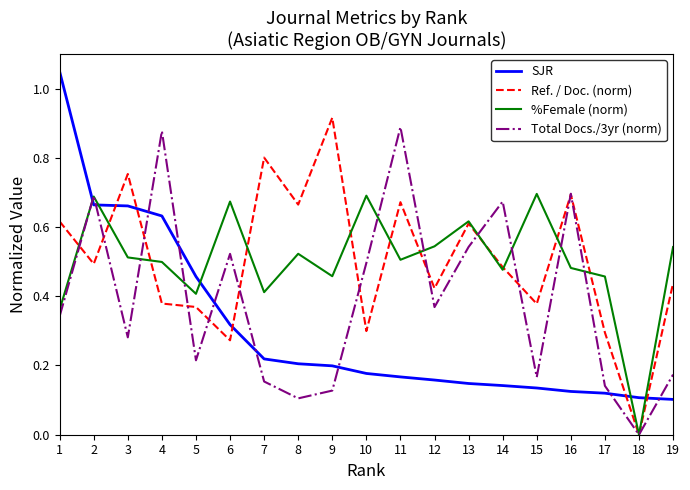

What is the sum of the %Female (norm) values at 17 and 2?

1.1